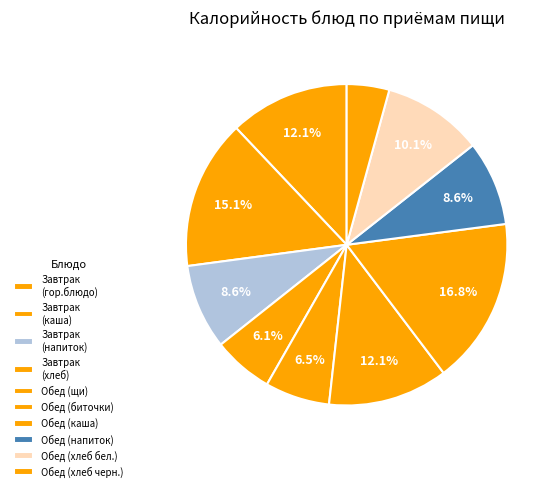

Which category has the biggest portion of the pie?

Каша гречневая вязкая (Обед)